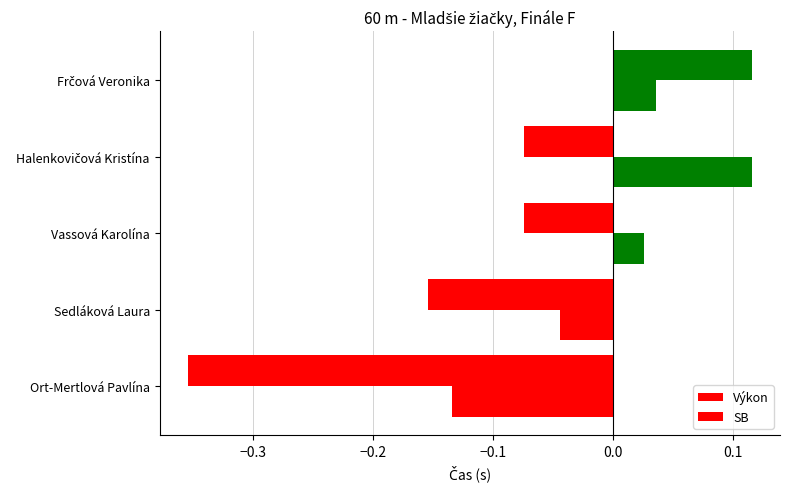

How many values in the Výkon series are below 0?

4